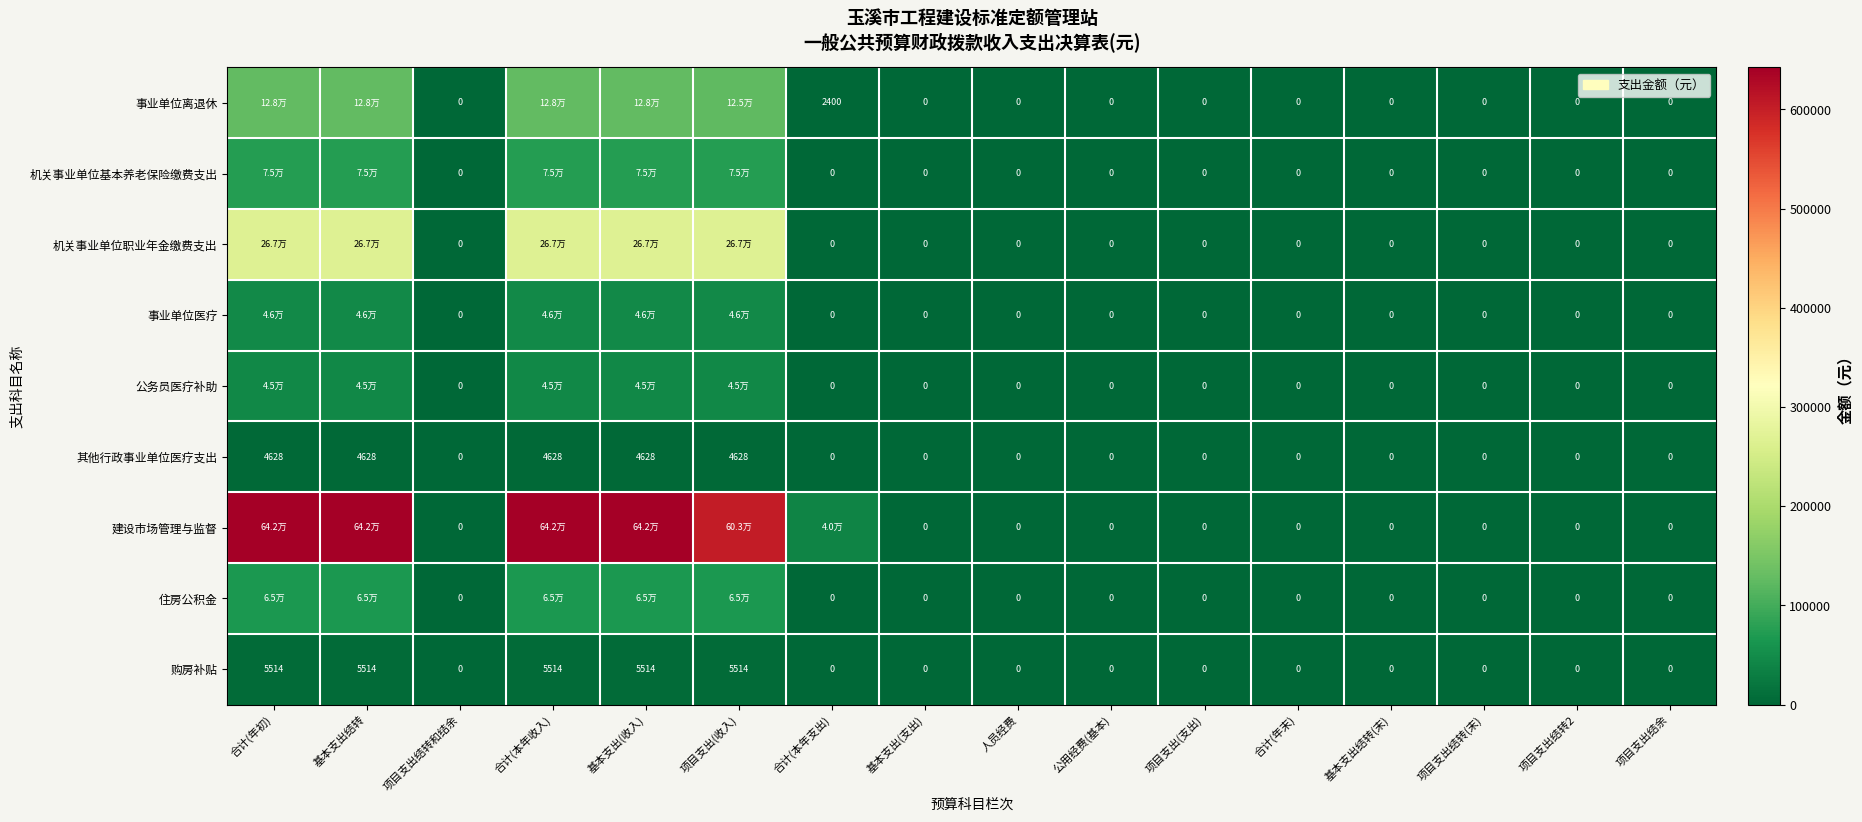

Is the value of 住房公积金 at 基本支出结转(末) greater than the value of 事业单位离退休 at 项目支出结余?

No